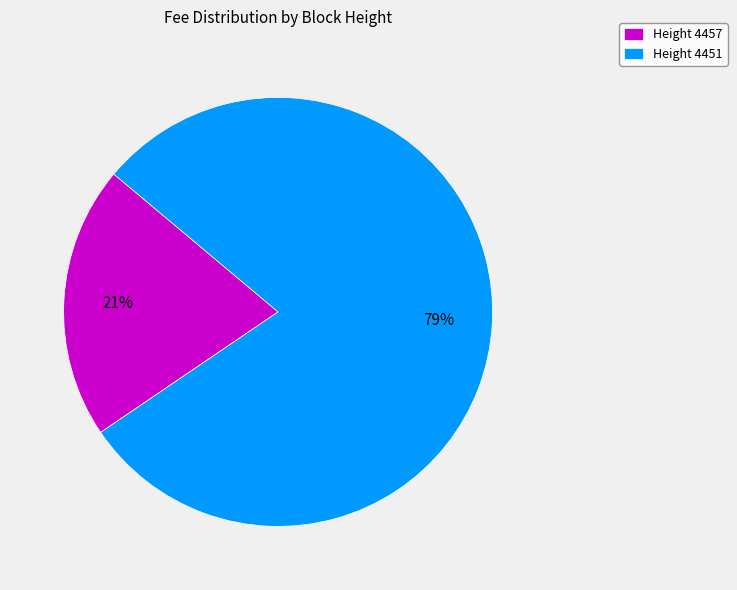

The Height 4451 slice represents 79% of the pie. True or false?

True